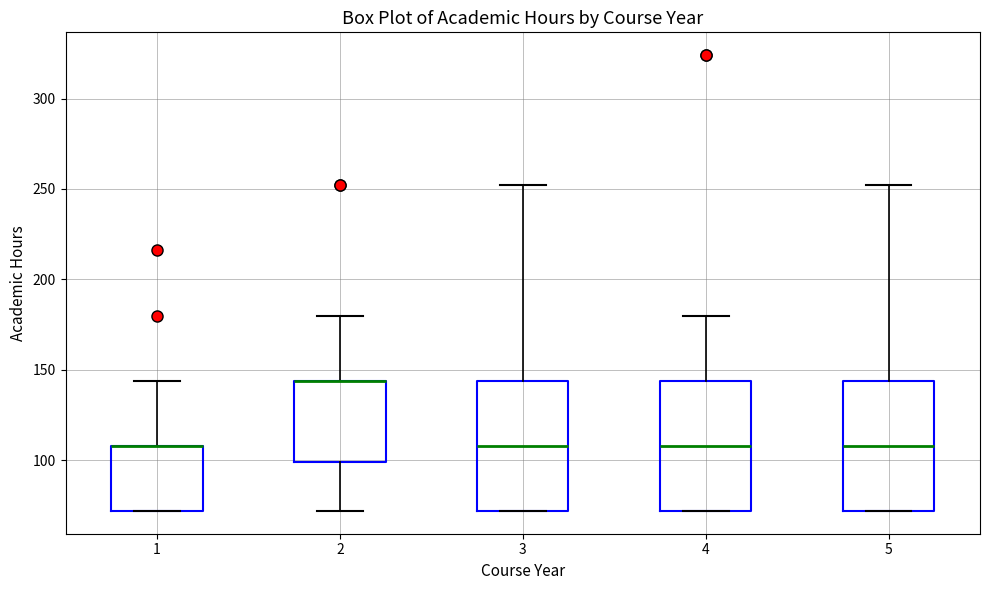

Where is the lower edge of the box at x = 3 on the y-axis? The values are not printed on the chart, so give them approximately, as read against the axis.

70